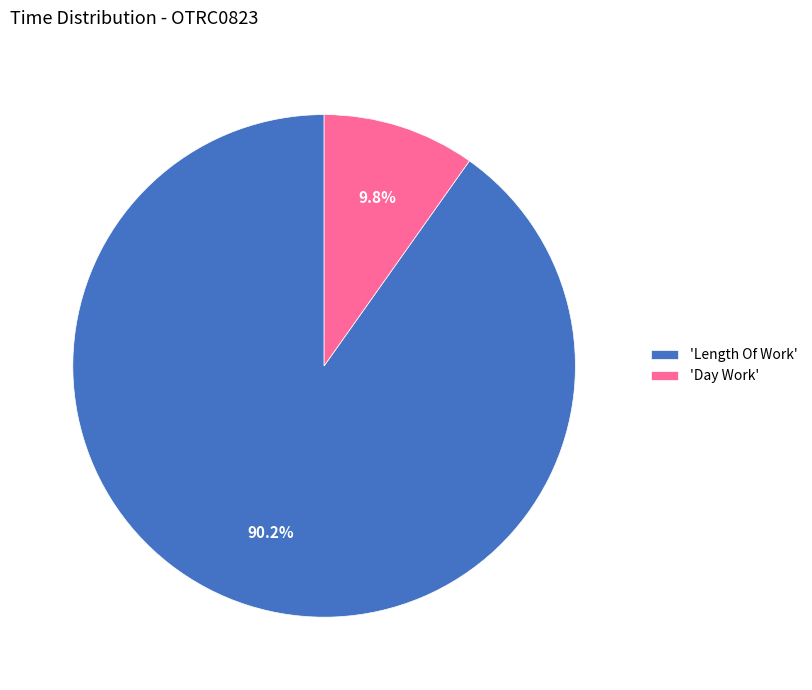

What is the ratio of the value at 'Length Of Work' to the value at 'Day Work'?

9.2